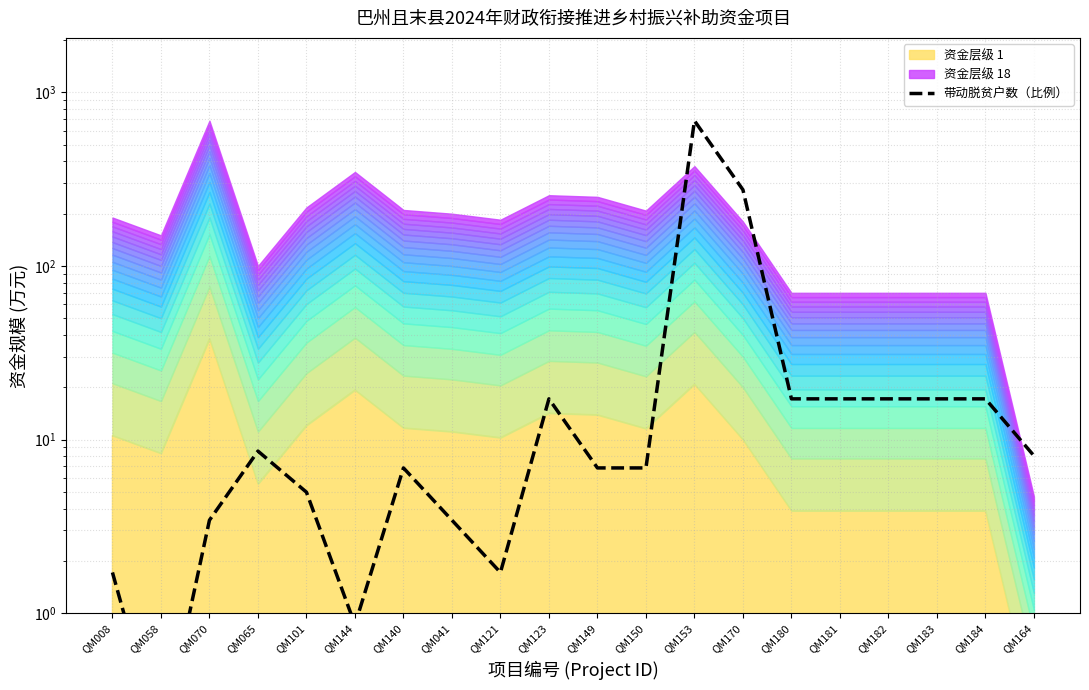

True or false: the data has more than 0 interior local peaks.

True